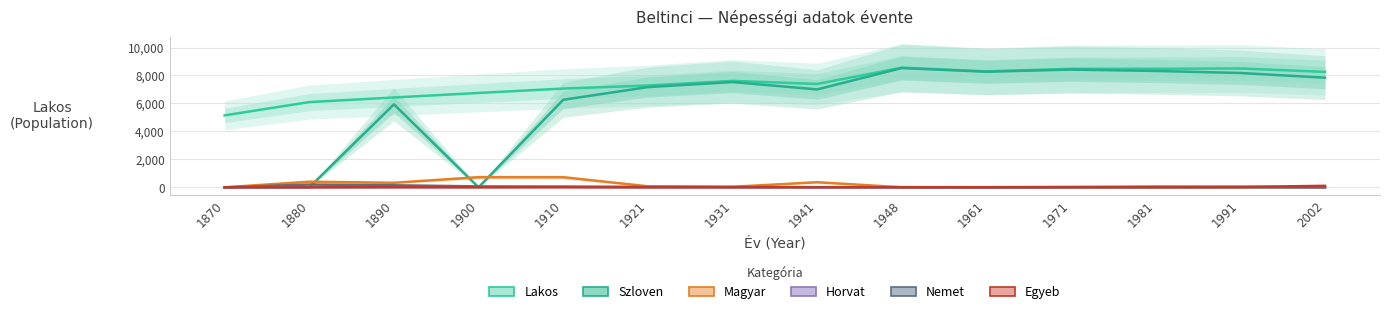

How many values in Nemet are above zero?

8